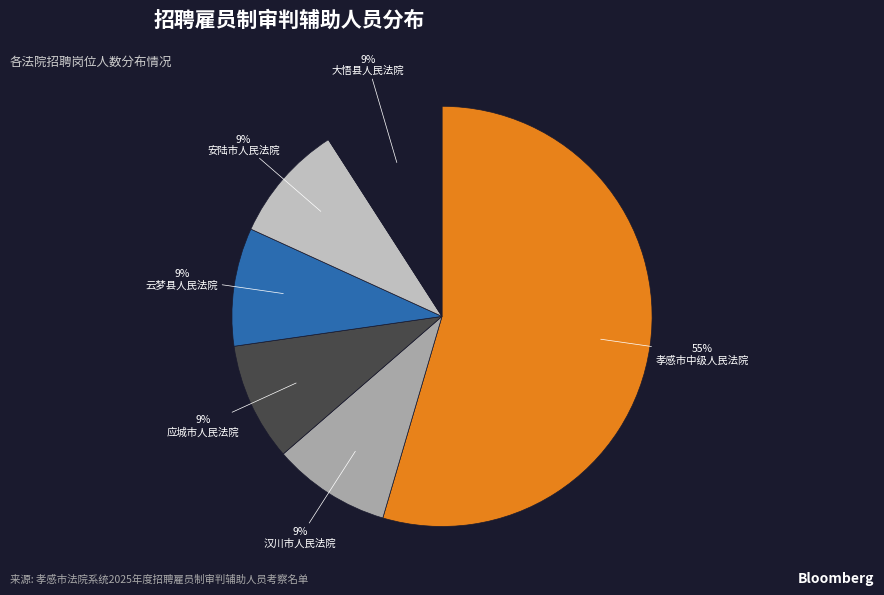

Is there a majority slice in this chart?

Yes